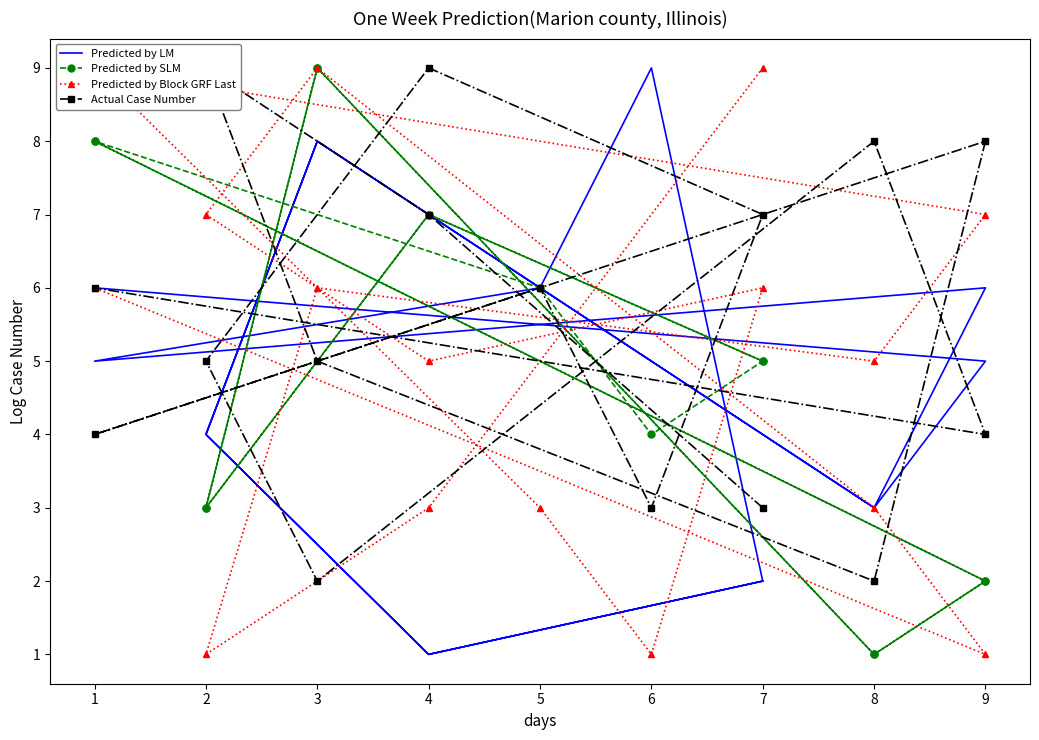

What is the value of the Predicted by LM point at the 11th from the left?

1